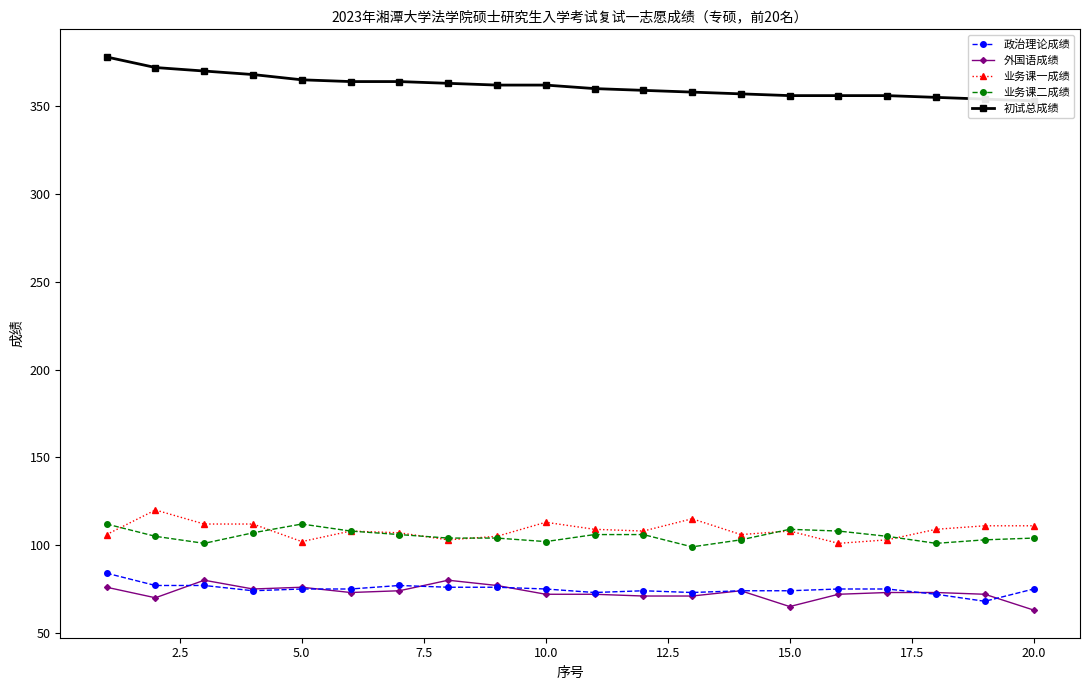

Count the number of categories in the chart.

20